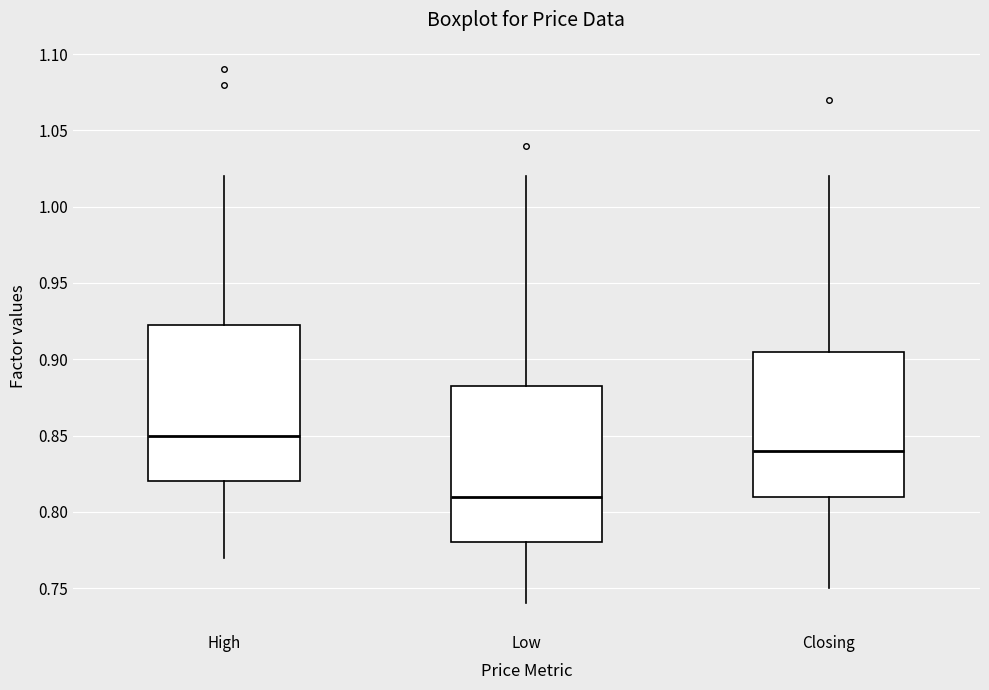

Where does the lower whisker of the box for Closing end on the y-axis? The values are not printed on the chart, so give them approximately, as read against the axis.

0.750